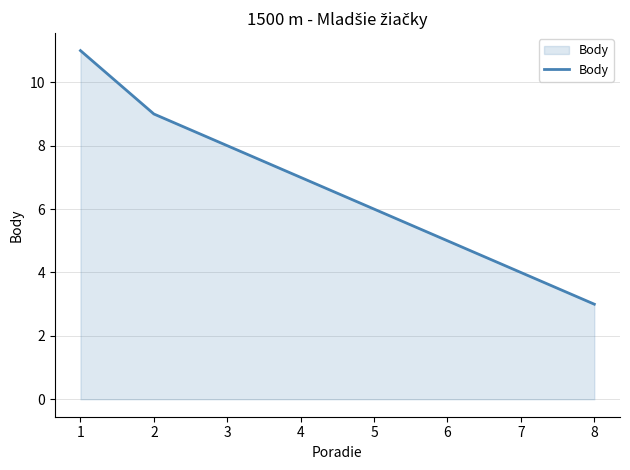

What is the ratio of the value at 2 to the value at 6?

1.8